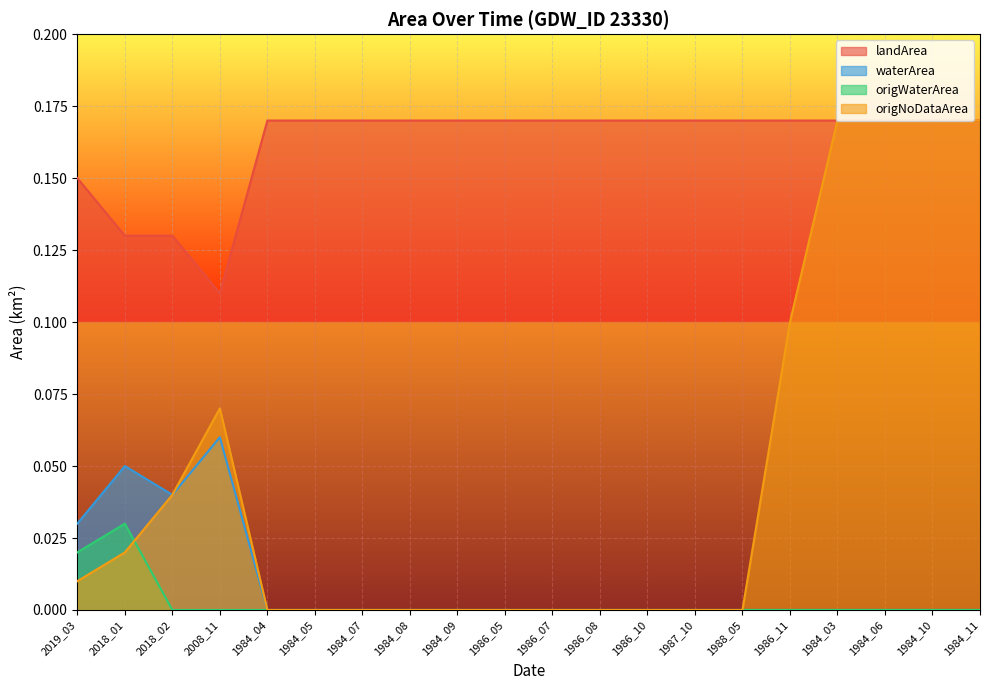

What is the highest value of the waterArea series?

0.1